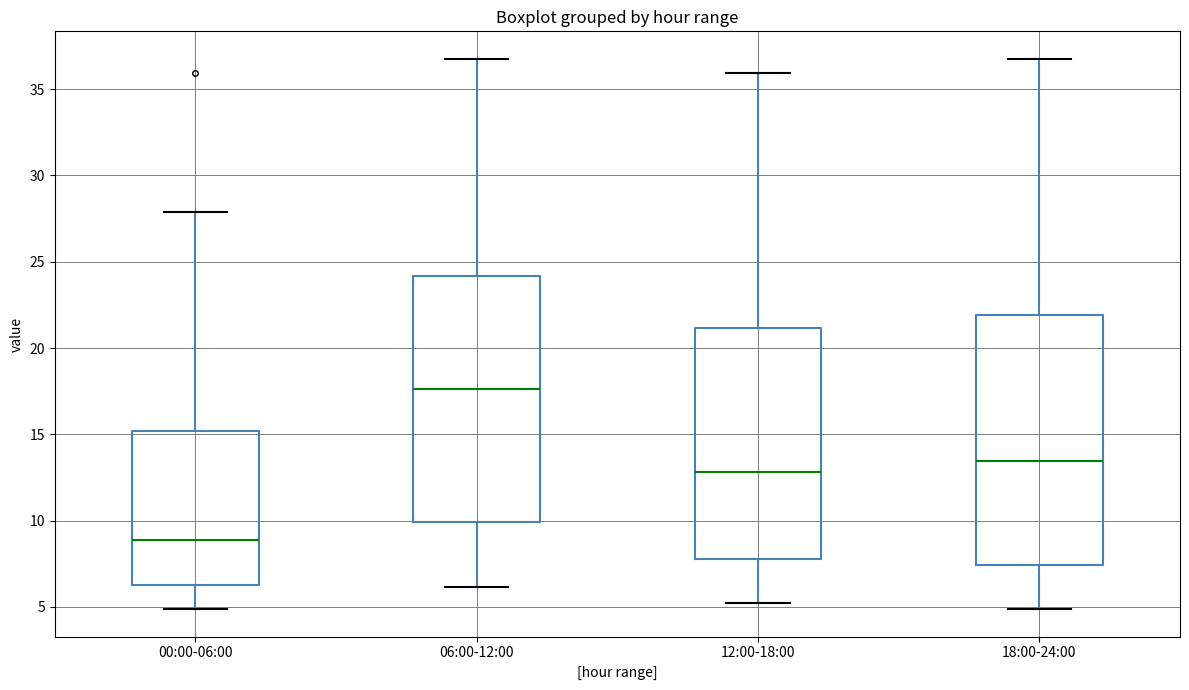

Which box's median line is the highest?

06:00-12:00